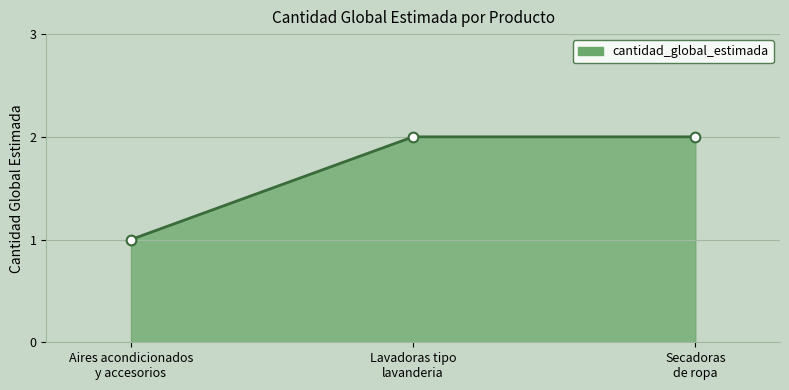

What is the value of the 2nd point from the left?

2